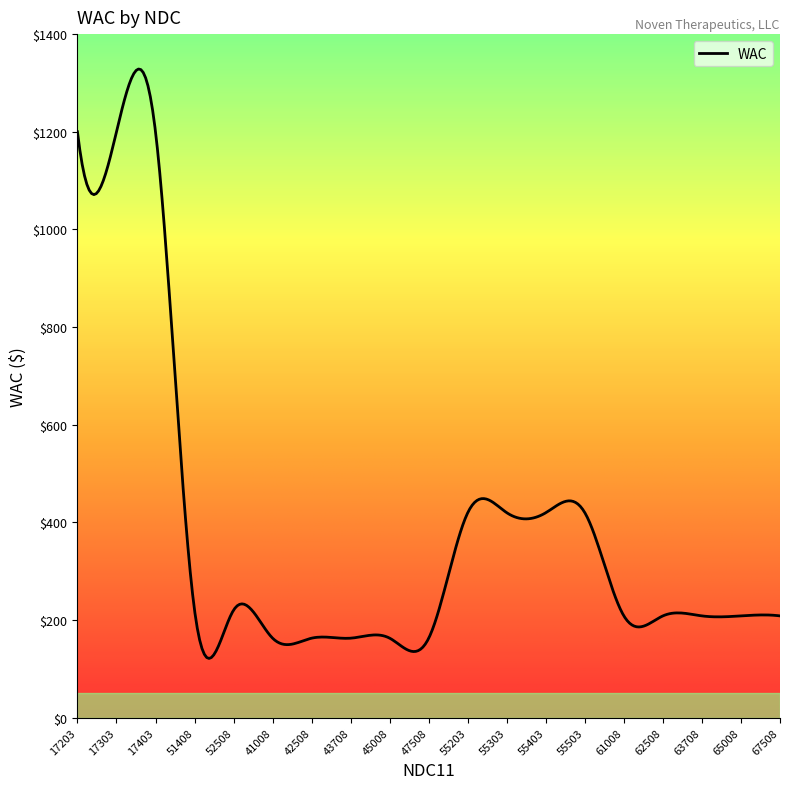

Reading left to right, list all the values displayed in this chart.

1200.0	1200.0	1200.0	220.5	220.5	163.1	163.1	163.1	163.1	163.1	420.0	420.0	420.0	420.0	208.7	208.7	208.7	208.7	208.7